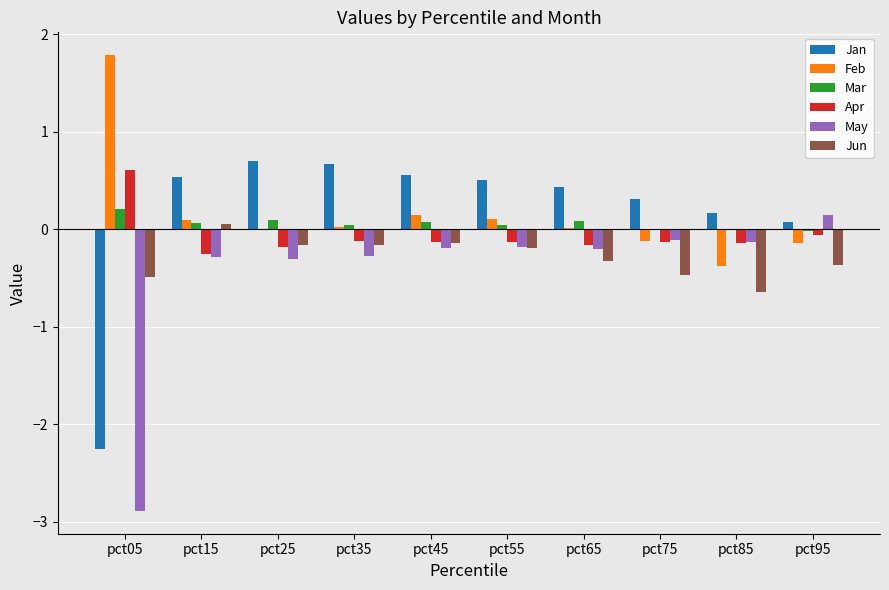

How many positive values does the Jan series have?

9